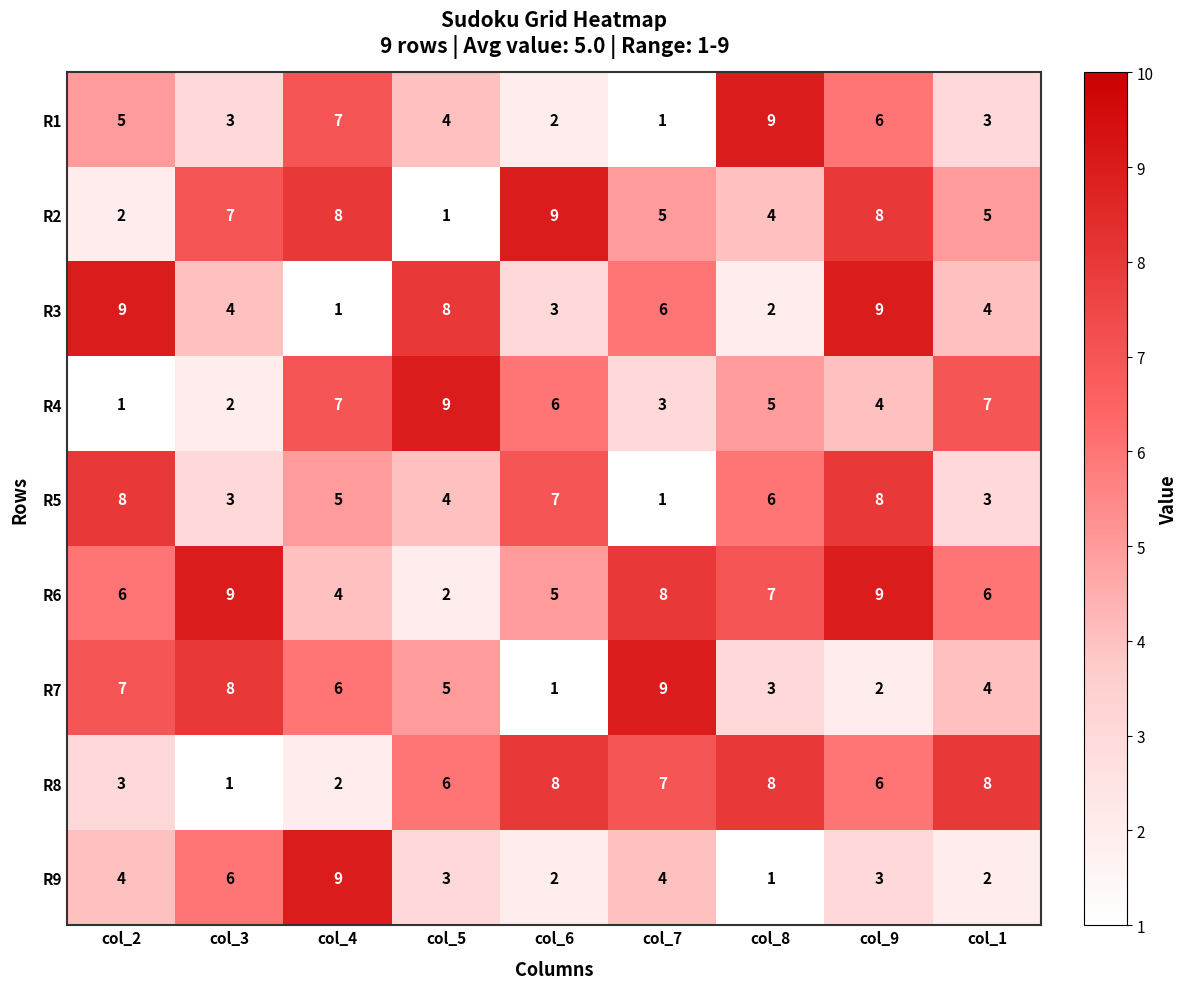

What is the difference between the highest and lowest values at col_6?

8